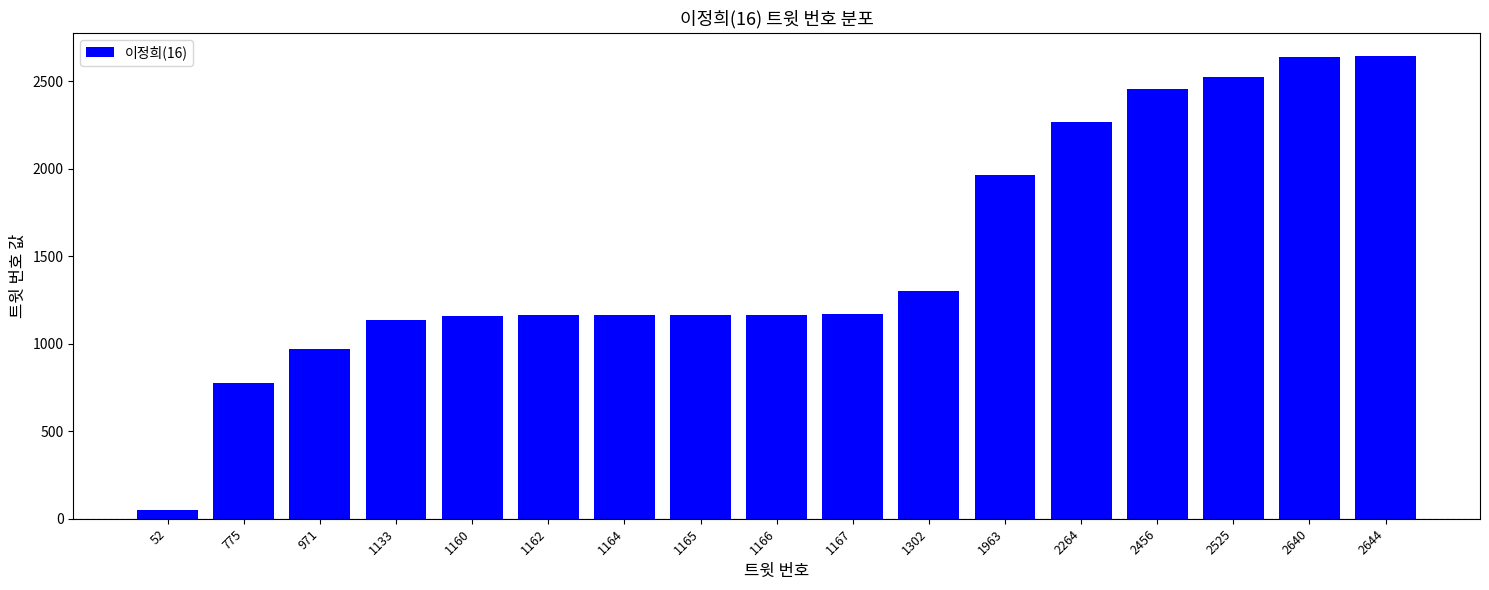

Are the bars grouped side by side (vs. stacked)?

No